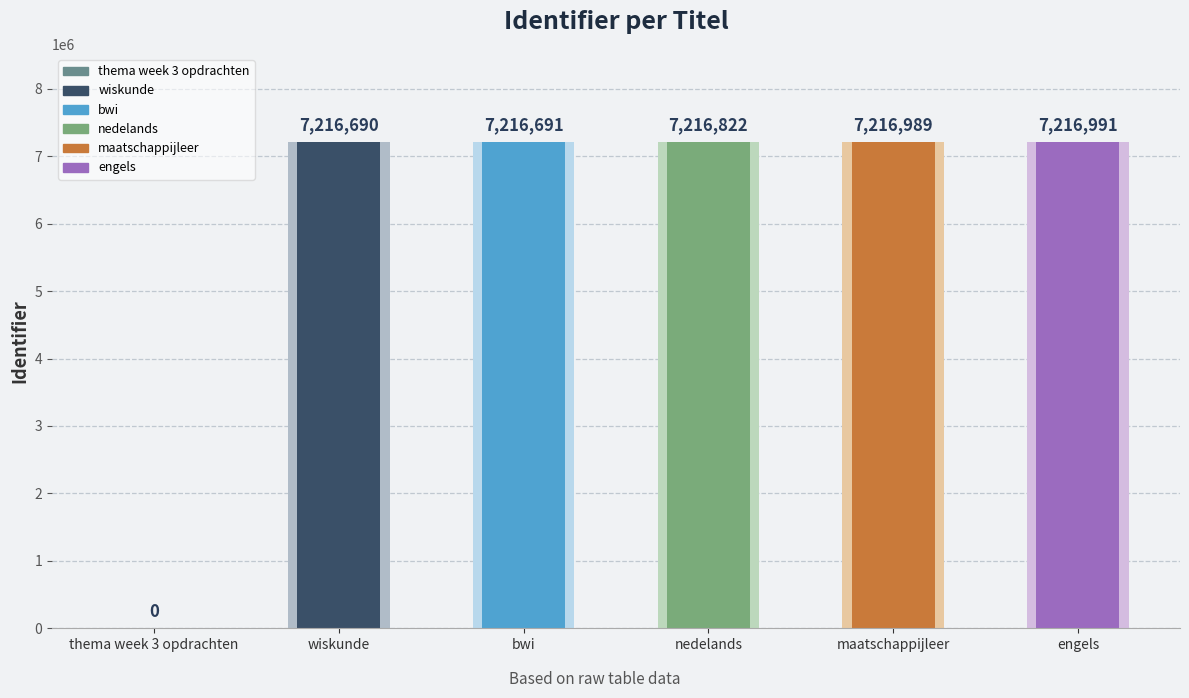

Reading left to right, list all the values displayed in this chart.

thema week 3 opdrachten=0	wiskunde=7216690	bwi=7216691	nedelands=7216822	maatschappijleer=7216989	engels=7216991